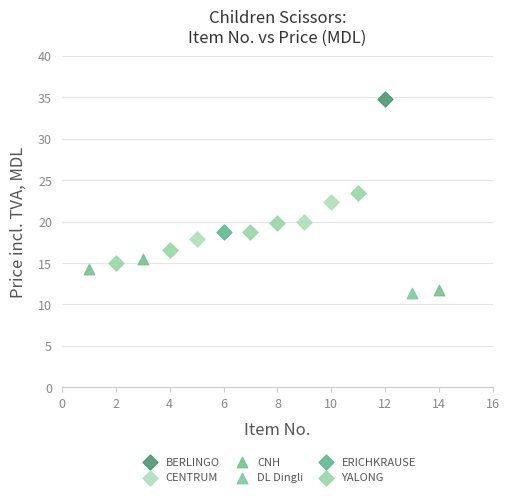

What are all the series names shown in the legend?

BERLINGO, CENTRUM, CNH, DL Dingli, ERICHKRAUSE, YALONG